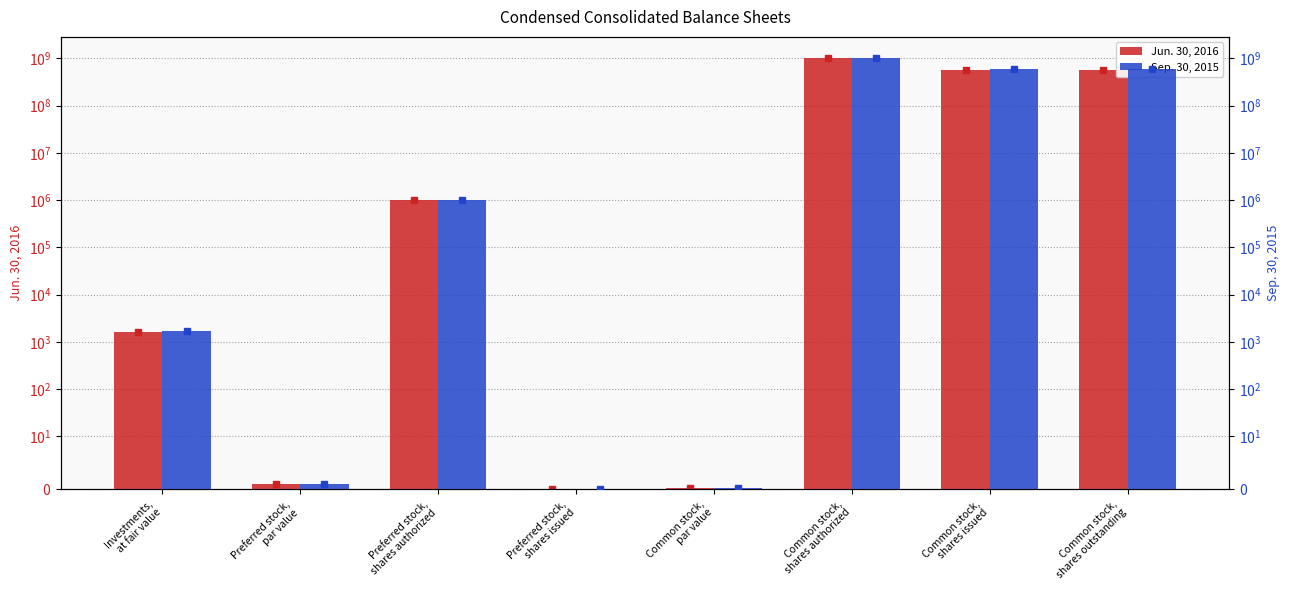

Reading left to right, transcribe all the data shown in this chart.

Jun. 30, 2016: 1617.1	1.0	1000000.0	0.0	0.1	1000000000.0	576780254.0	576780254.0
Sep. 30, 2015: 1712.3	1.0	1000000.0	0.0	0.1	1000000000.0	603517181.0	603517181.0